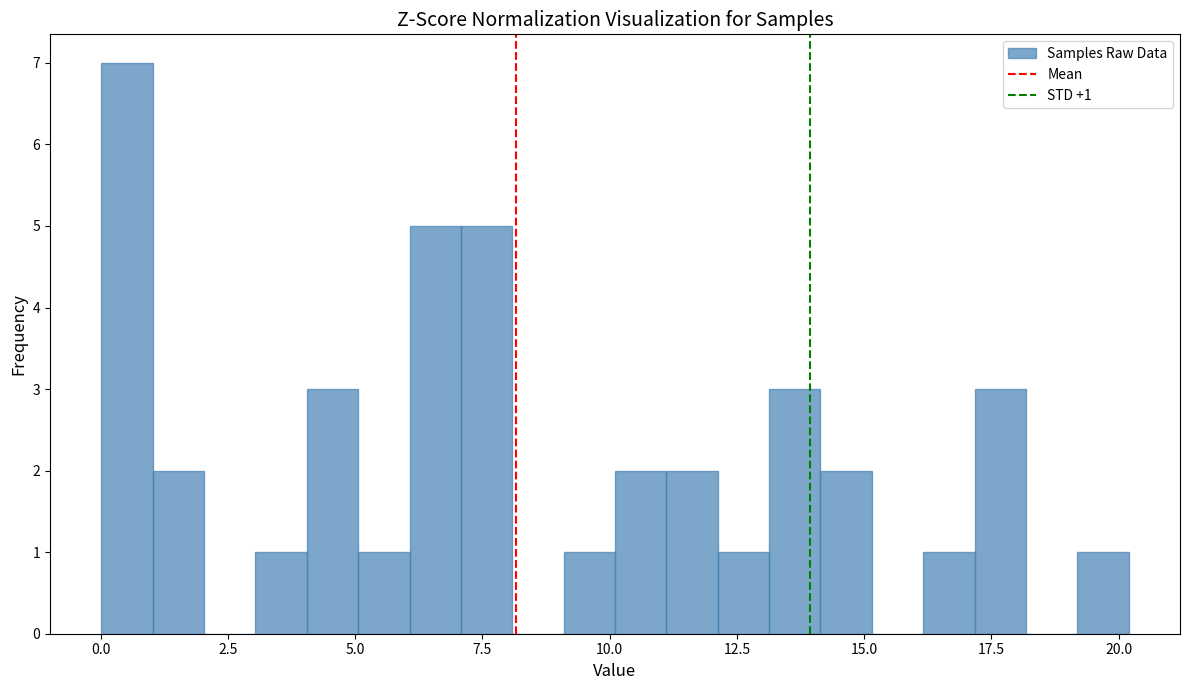

Around what value on the x-axis is the tallest bar? Give the approximate position of its centre, as read against the axis.

0.5